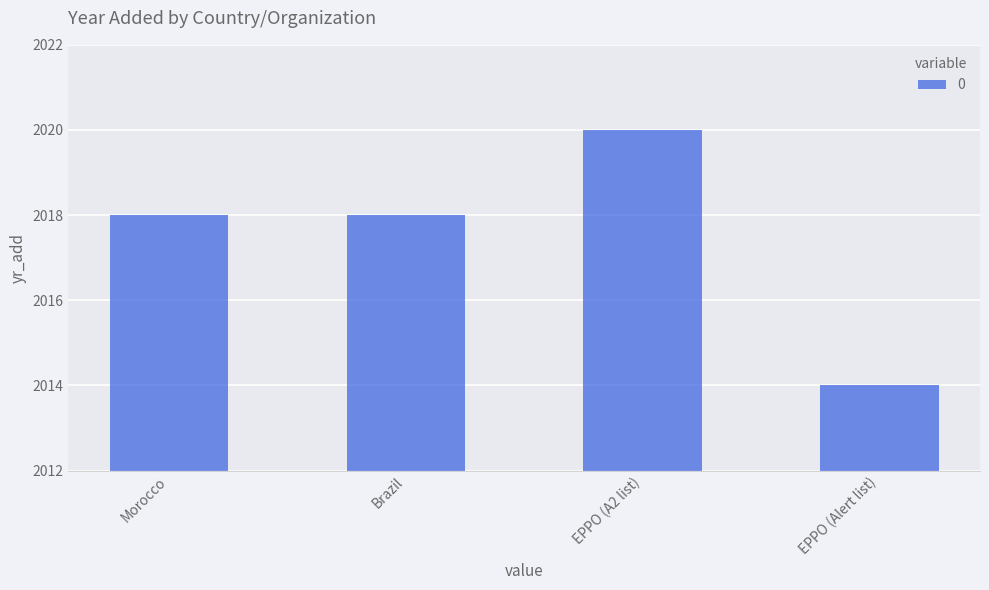

The chart shows a value of 2014 at EPPO (Alert list). True or false?

True